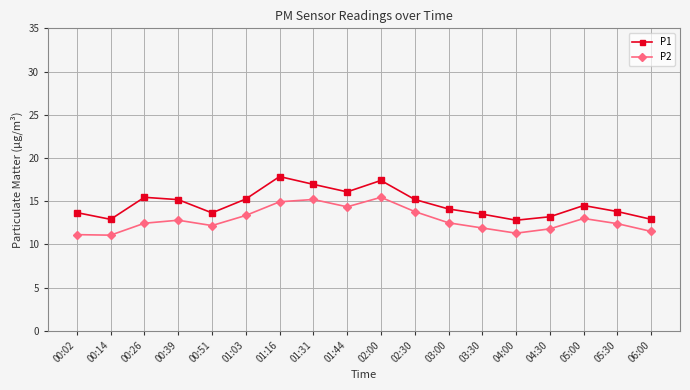

What is the difference between the maximum and second lowest values in the P2 series?

4.3